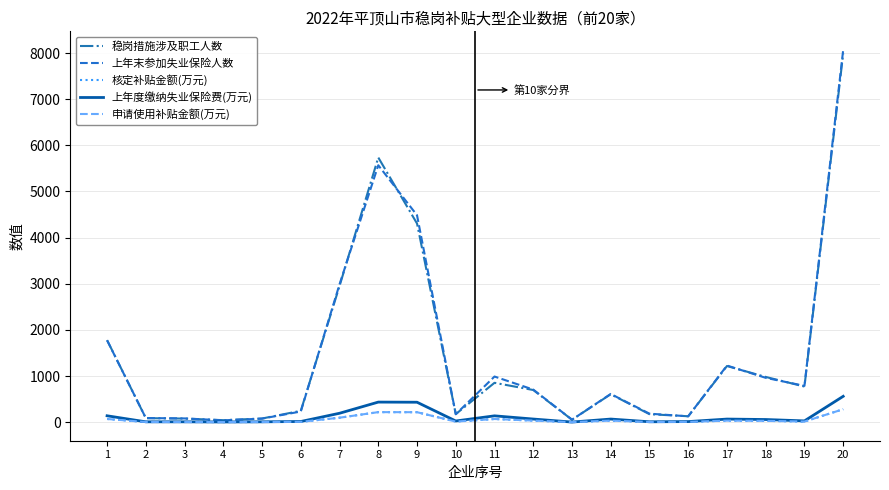

Is the value of 申请使用补贴金额(万元) at 20 greater than the value of 上年度缴纳失业保险费(万元) at 7?

Yes